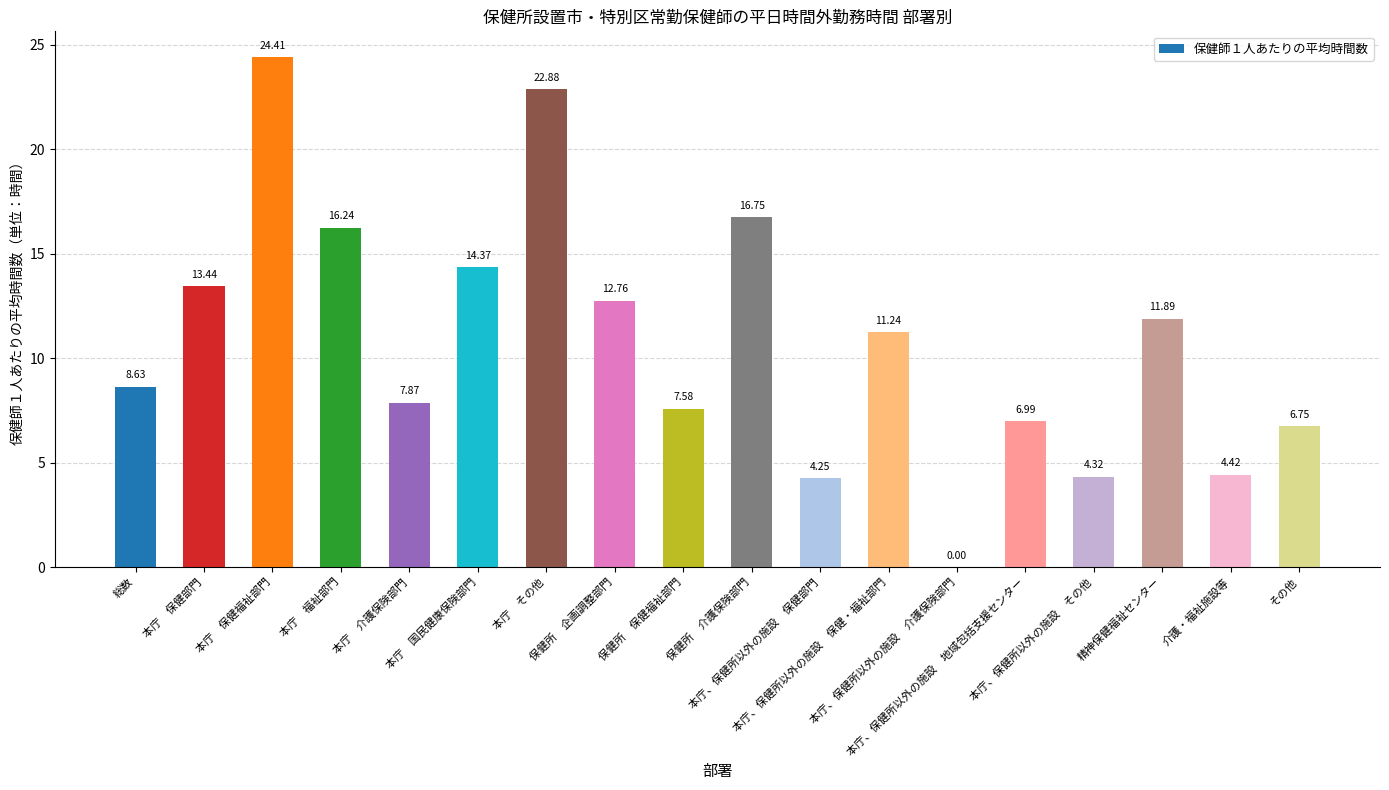

What is the sum of all values?

194.8